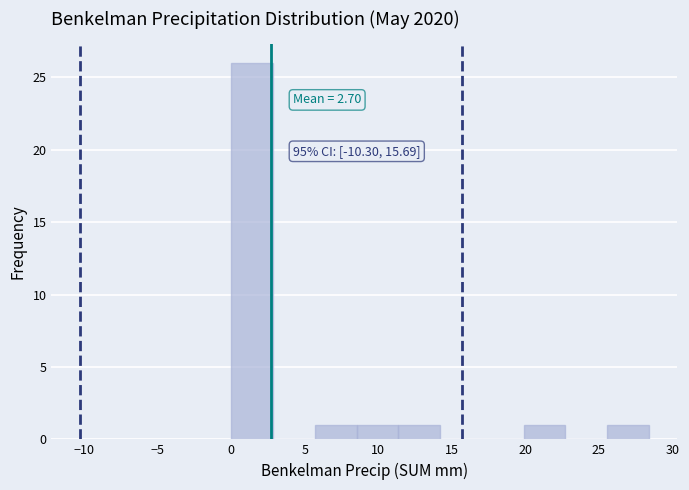

Which range on the x-axis has the tallest bar?

0.0 to 3.0